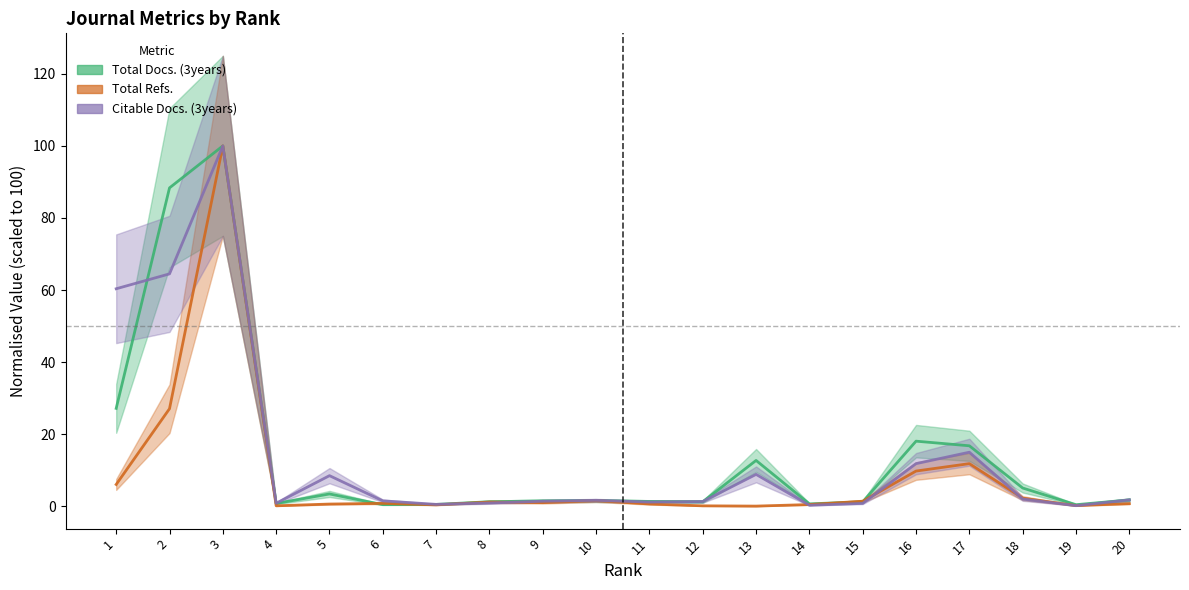

Which series has the largest total across all categories?

Total Docs. (3years)